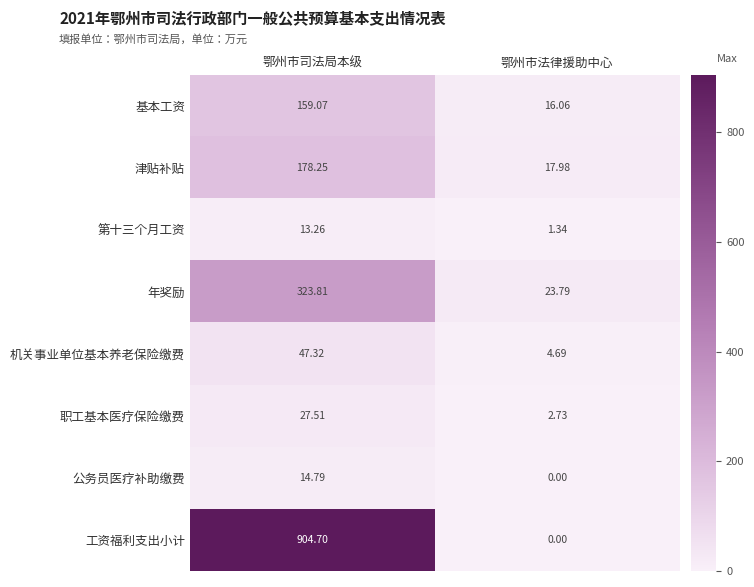

Which series has the widest spread of values?

工资福利支出小计